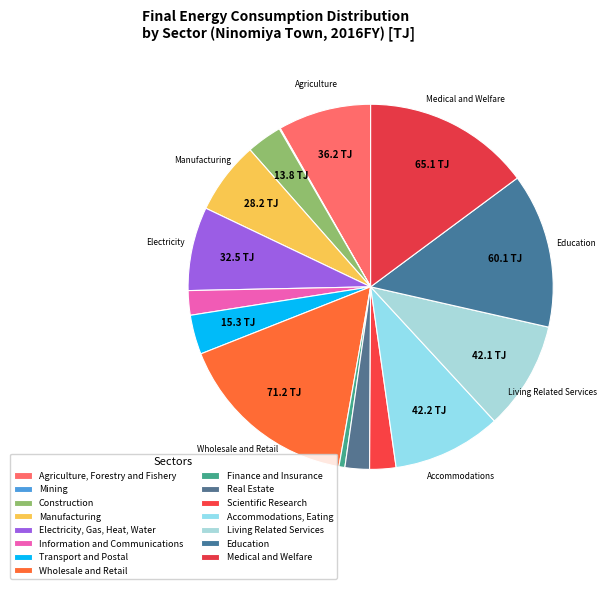

True or false: Agriculture, Forestry and Fishery accounts for 8% of the total.

True